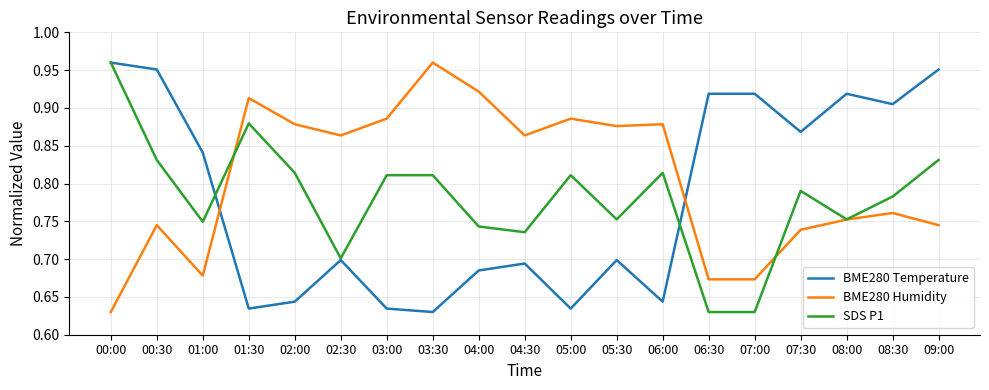

What position from the right is 08:00?

3